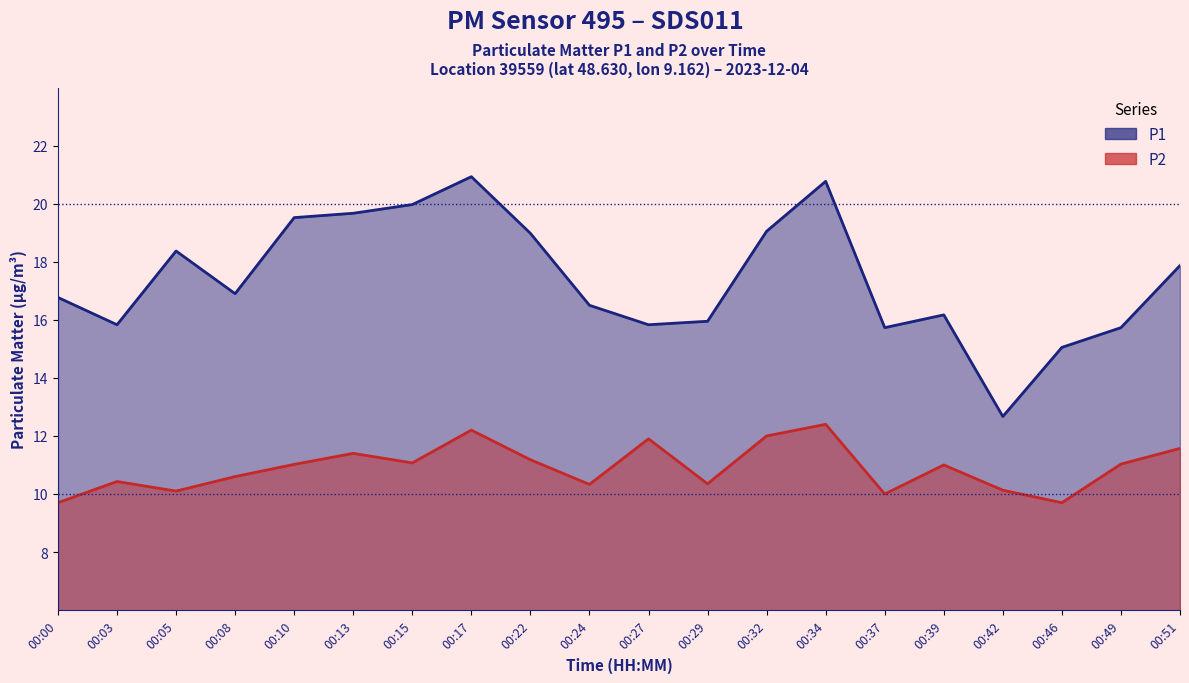

In P1, how many points are higher than both neighbors (excluding endpoints)?

4